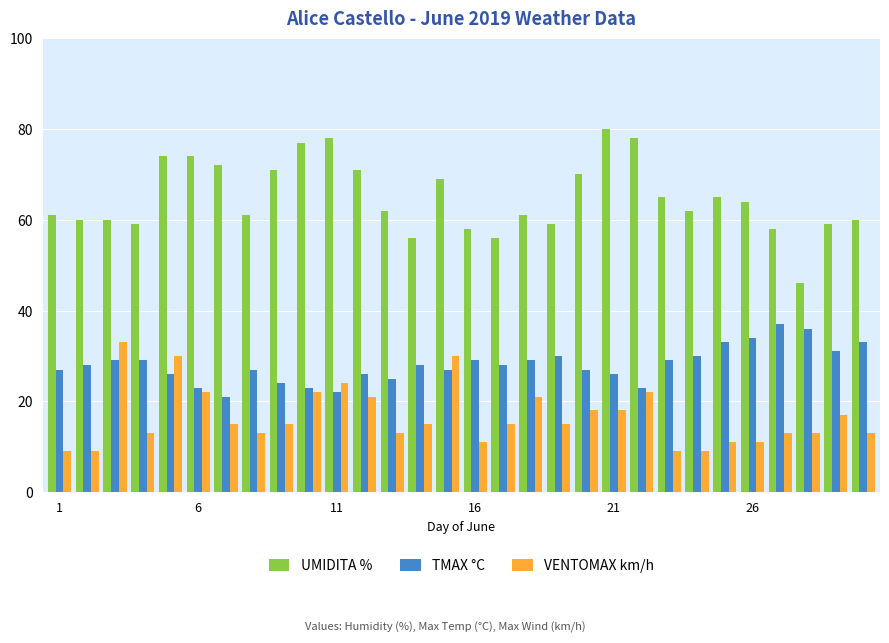

List the series in order of their overall mean, lowest first.

VENTOMAX km/h, TMAX °C, UMIDITA %